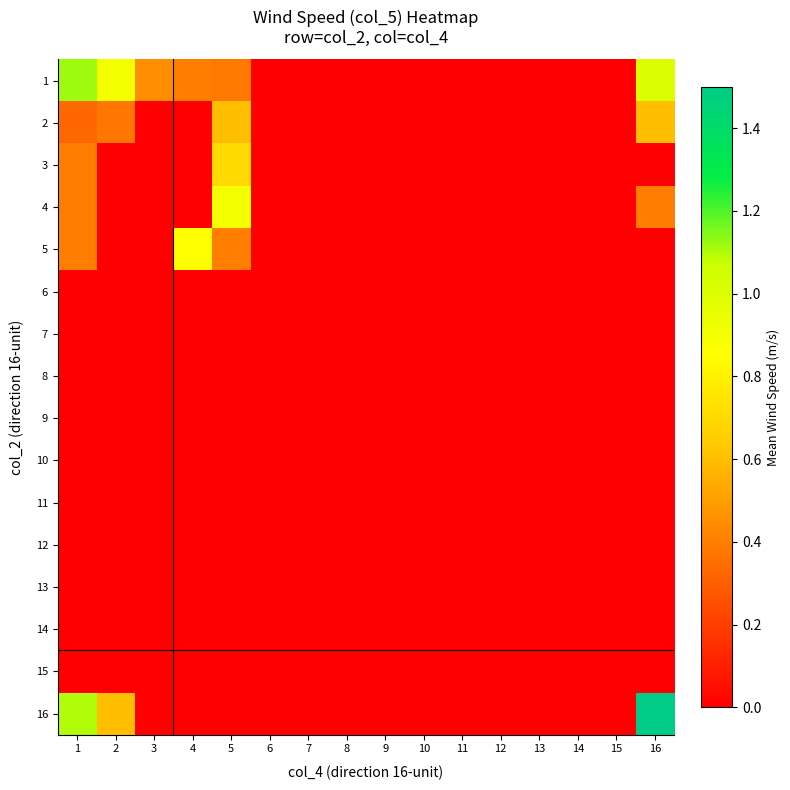

At how many categories does at least one series exceed 1?

2